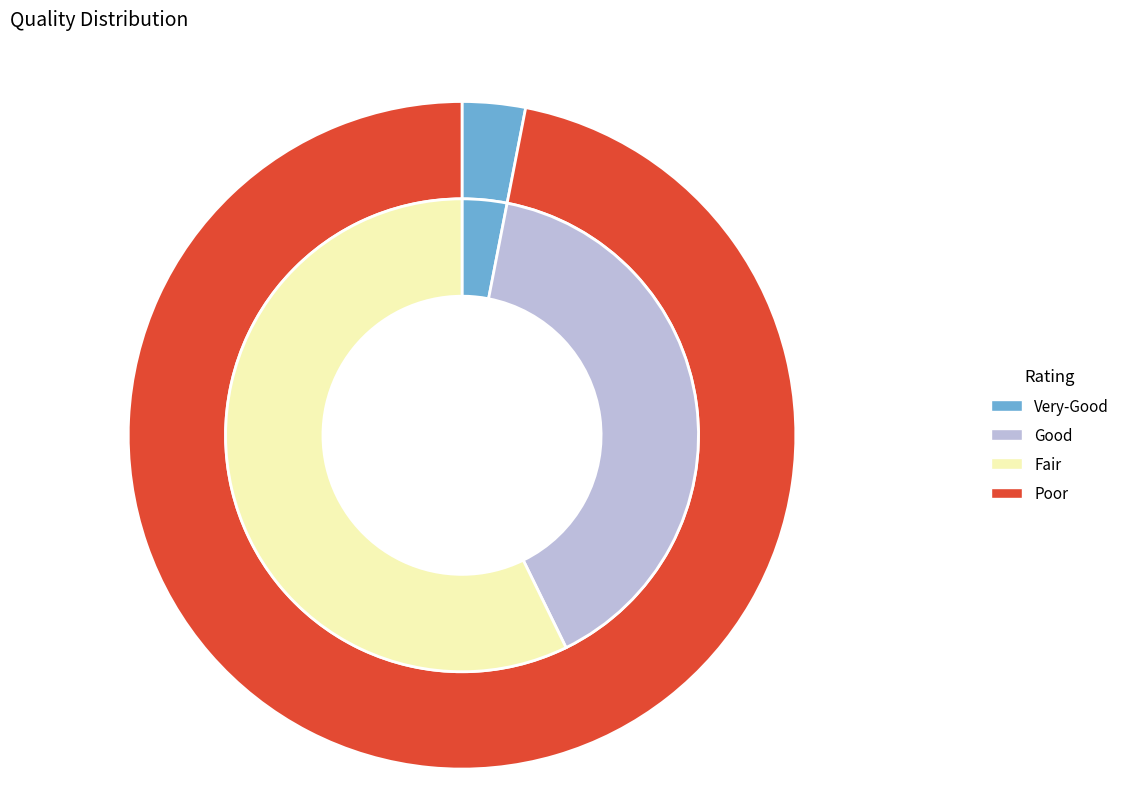

Count the number of slices in the pie.

3